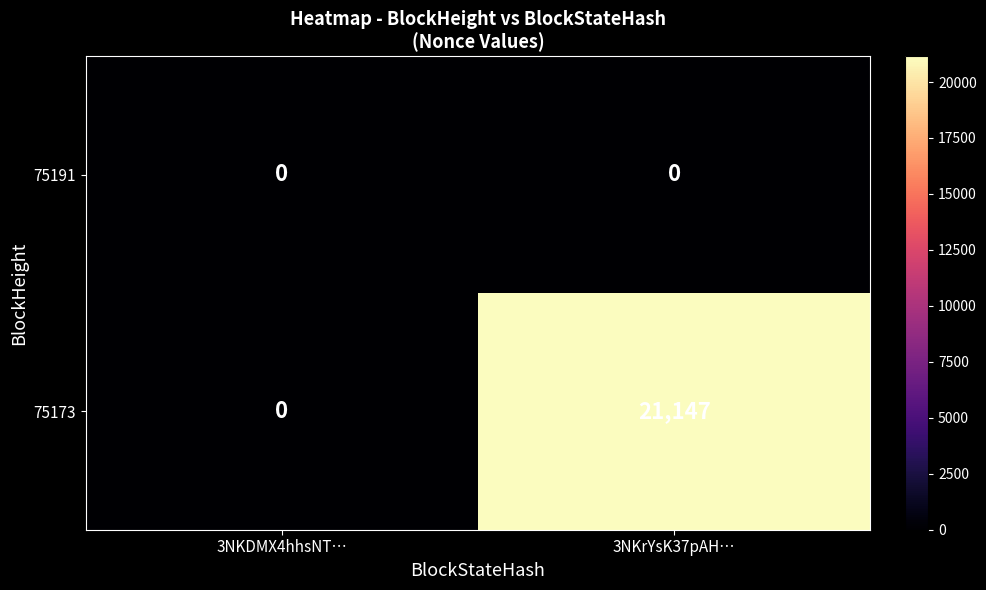

At which label does 75173 reach its minimum?

3NKDMX4hhsNT…